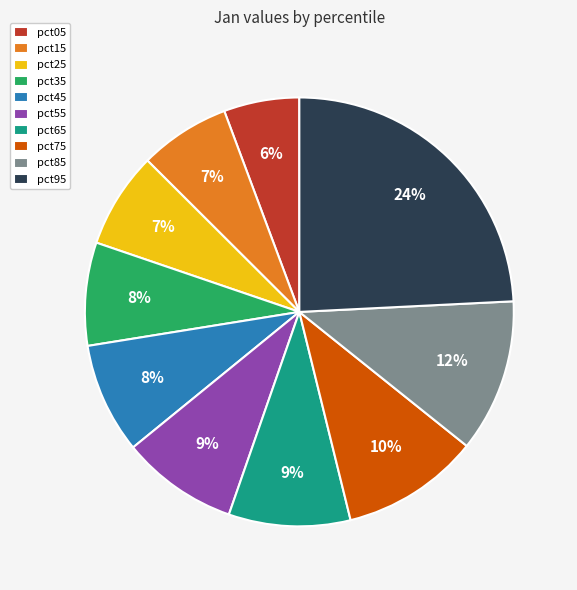

Do pct65 and pct45 together represent more than half of the pie?

No